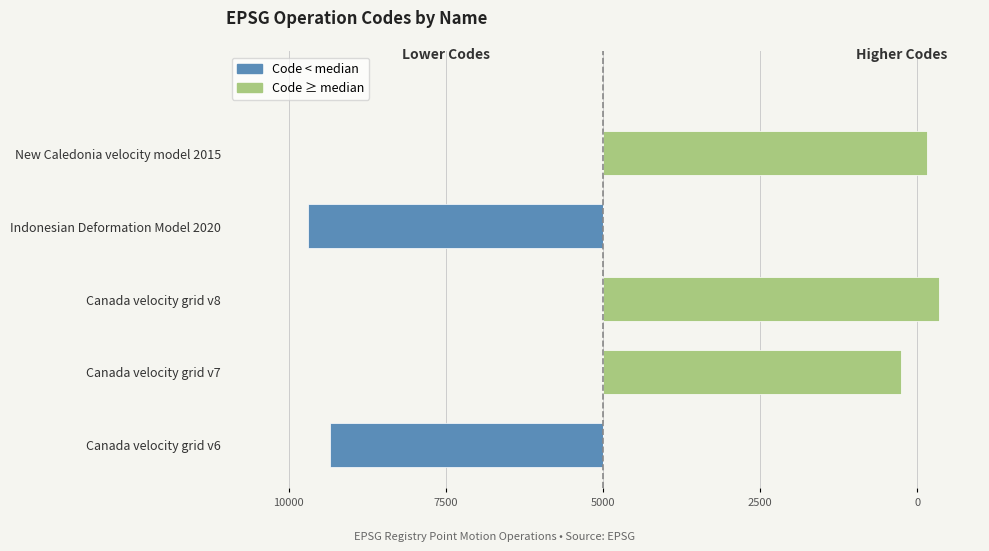

Which series has the largest range (max minus min)?

Code ≥ median